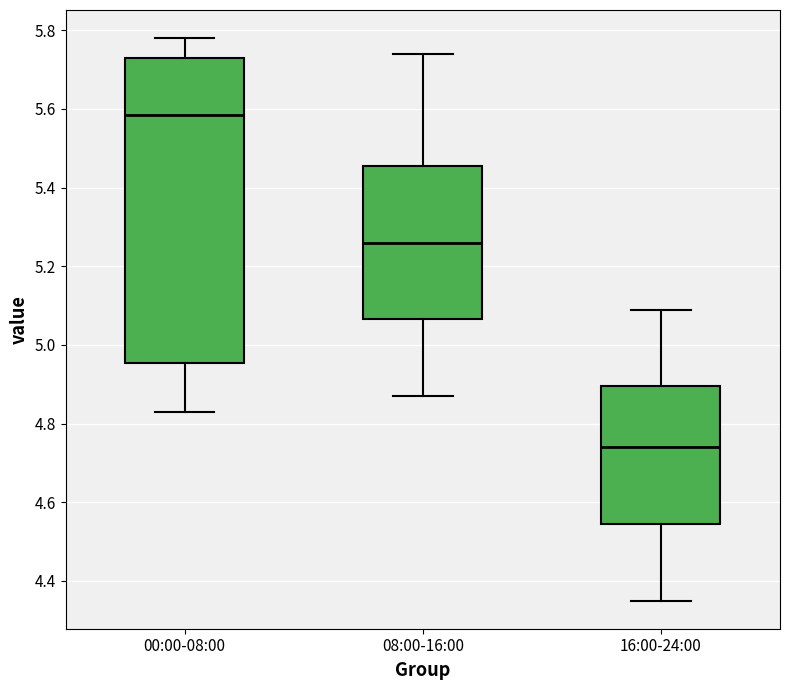

Reading left to right, transcribe this box plot: for each box, give where its median line is, the range the box spans, and where its two whiskers end, as read against the y-axis. The values are not printed on the chart, so give them approximately, as read against the axis.

00:00-08:00: median 5.58, box 4.96 to 5.74, whiskers 4.84 to 5.78
08:00-16:00: median 5.26, box 5.06 to 5.46, whiskers 4.88 to 5.74
16:00-24:00: median 4.74, box 4.54 to 4.90, whiskers 4.36 to 5.10